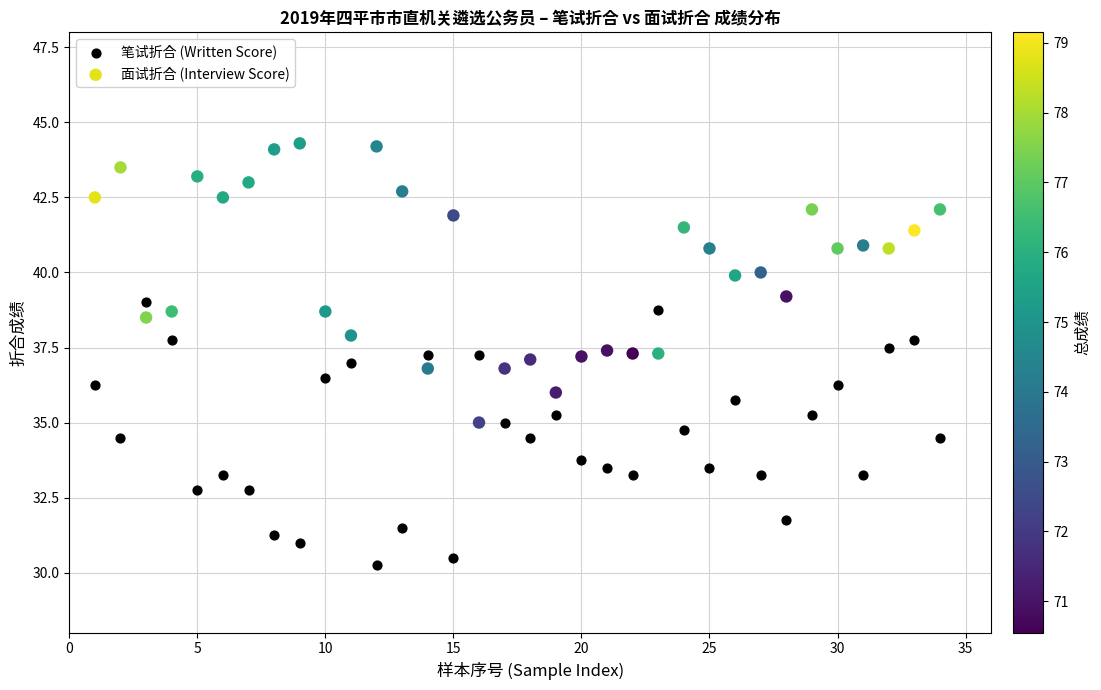

What is the X range (max minus min) for the scatter plot?

33.0